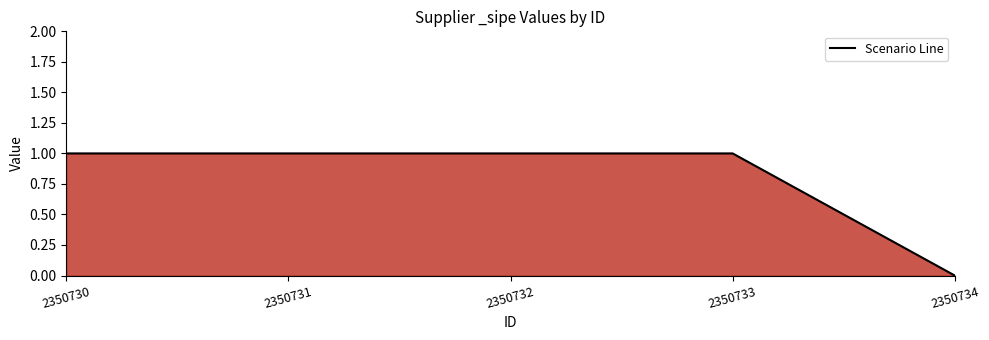

Is it true that the value at 2350731 is 1?

True